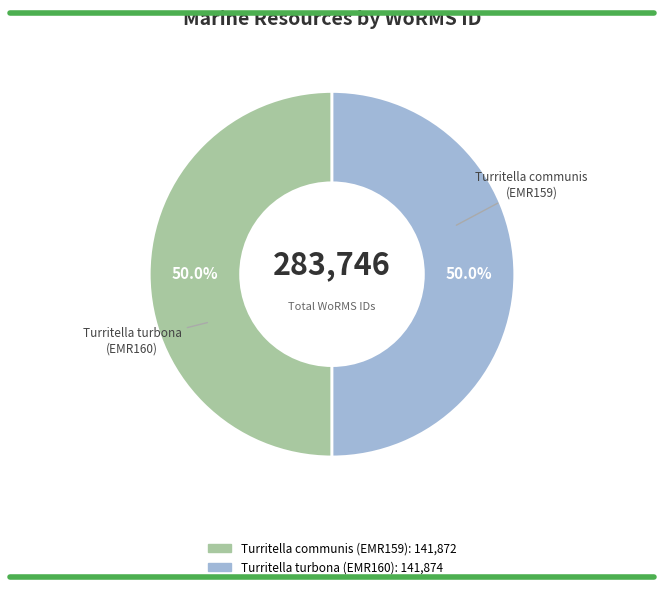

Combined, do Turritella communis (EMR159) and Turritella turbona (EMR160) account for over 50%?

Yes